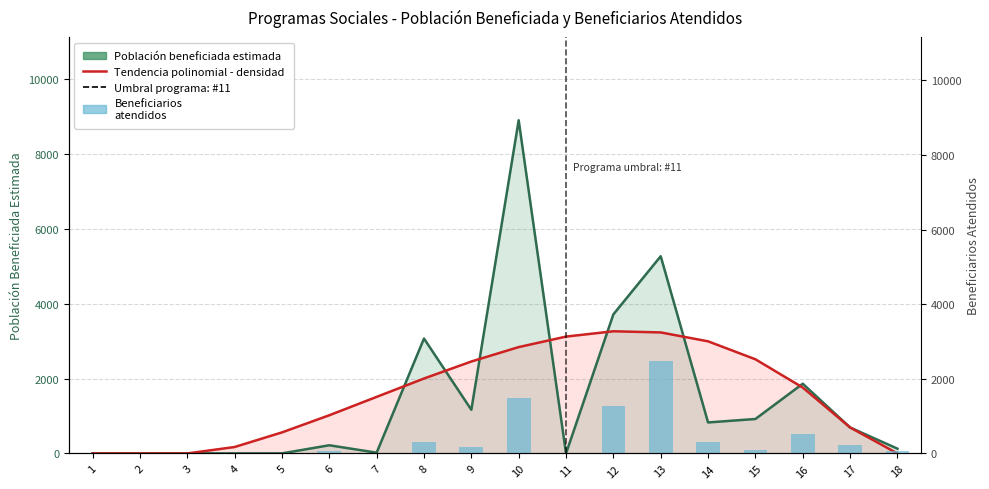

List the series in order of their peak value, lowest first.

Beneficiarios atendidos, Tendencia polinomial - densidad, Población beneficiada estimada